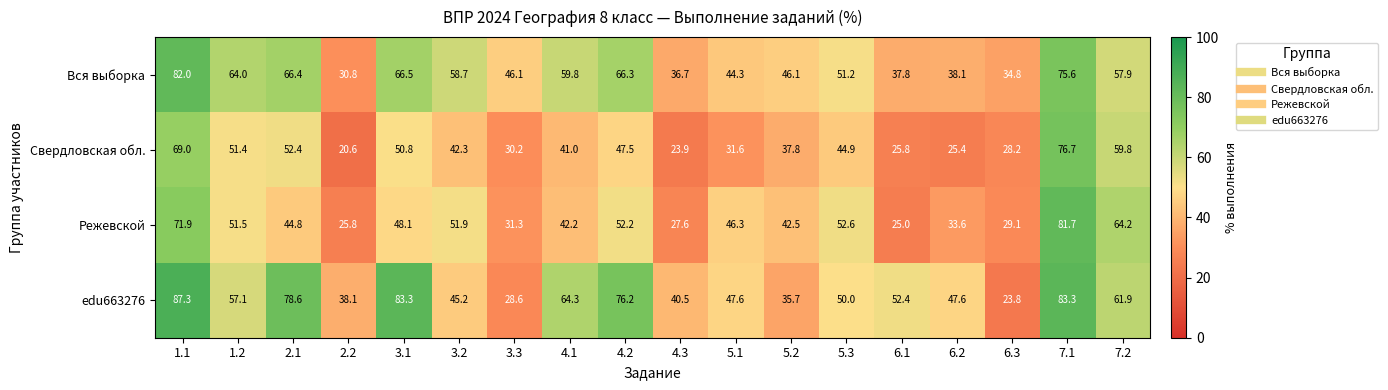

Which series has the largest total across all categories?

edu663276